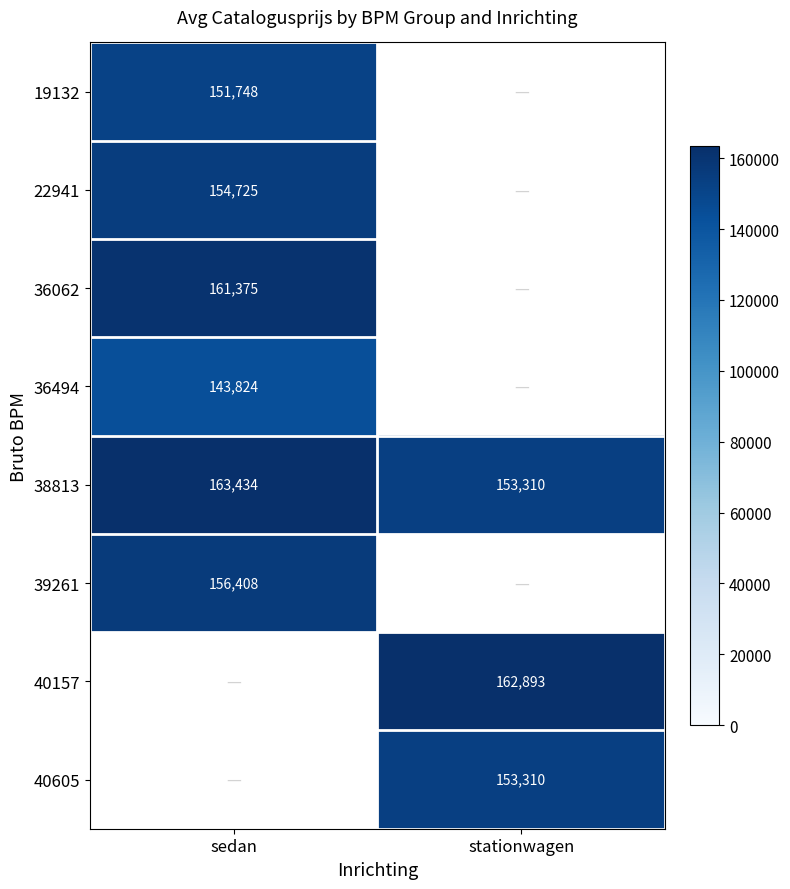

What is the greatest value displayed?

163434.0